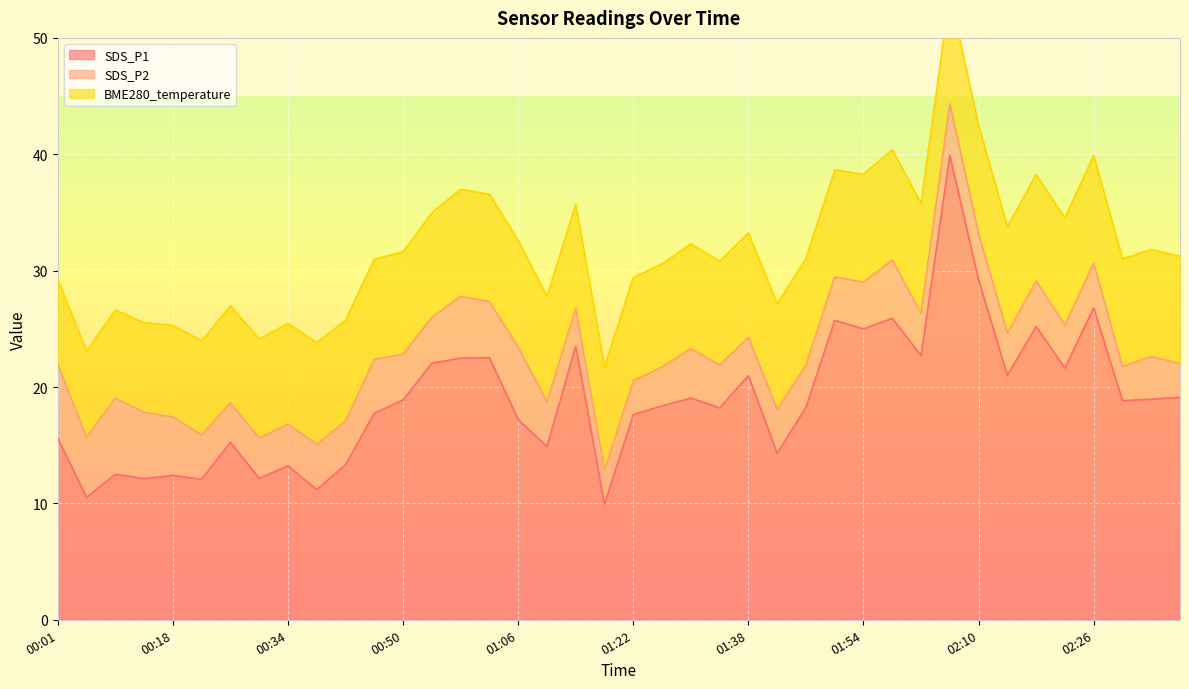

What is the label of the 3rd point from the left?

00:09